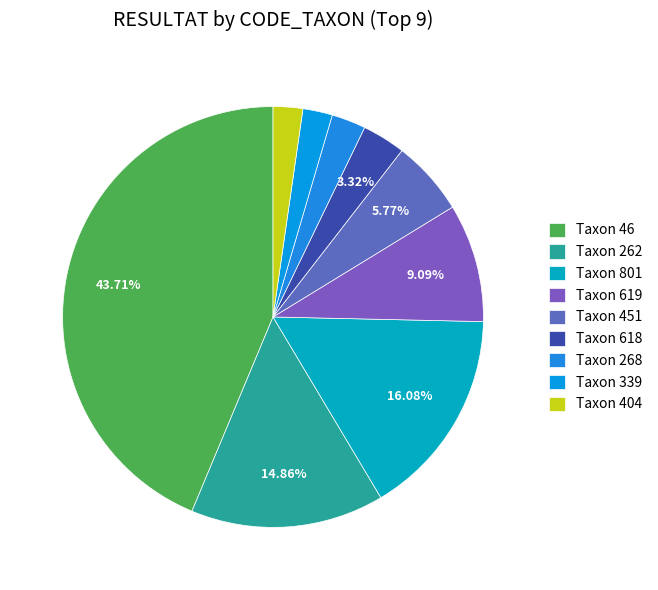

Which category has the smallest portion of the pie?

Taxon 339